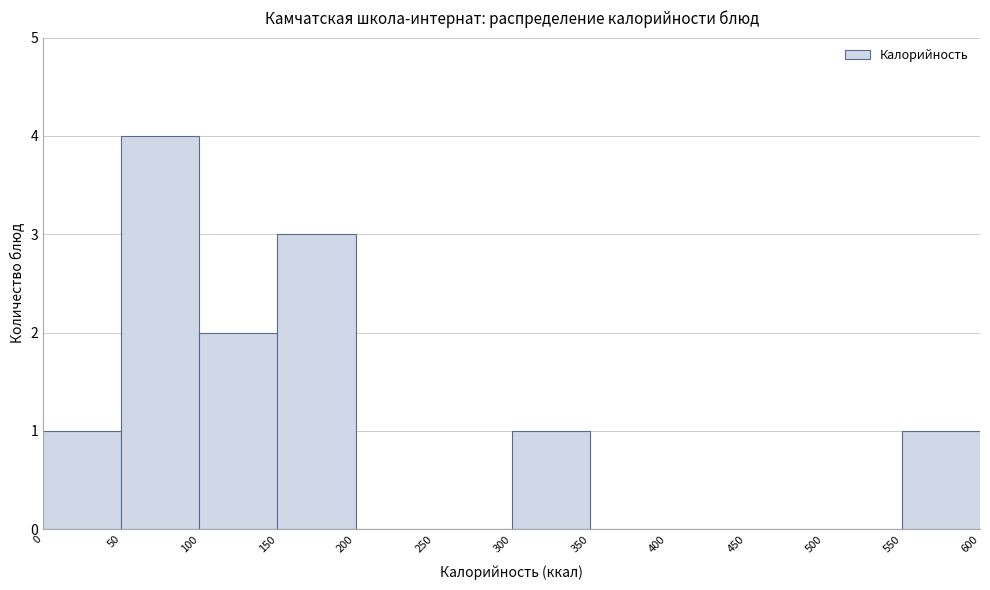

What is the height of the bar covering 150 to 200 on the x-axis? The values are not printed on the chart, so give them approximately, as read against the axis.

3